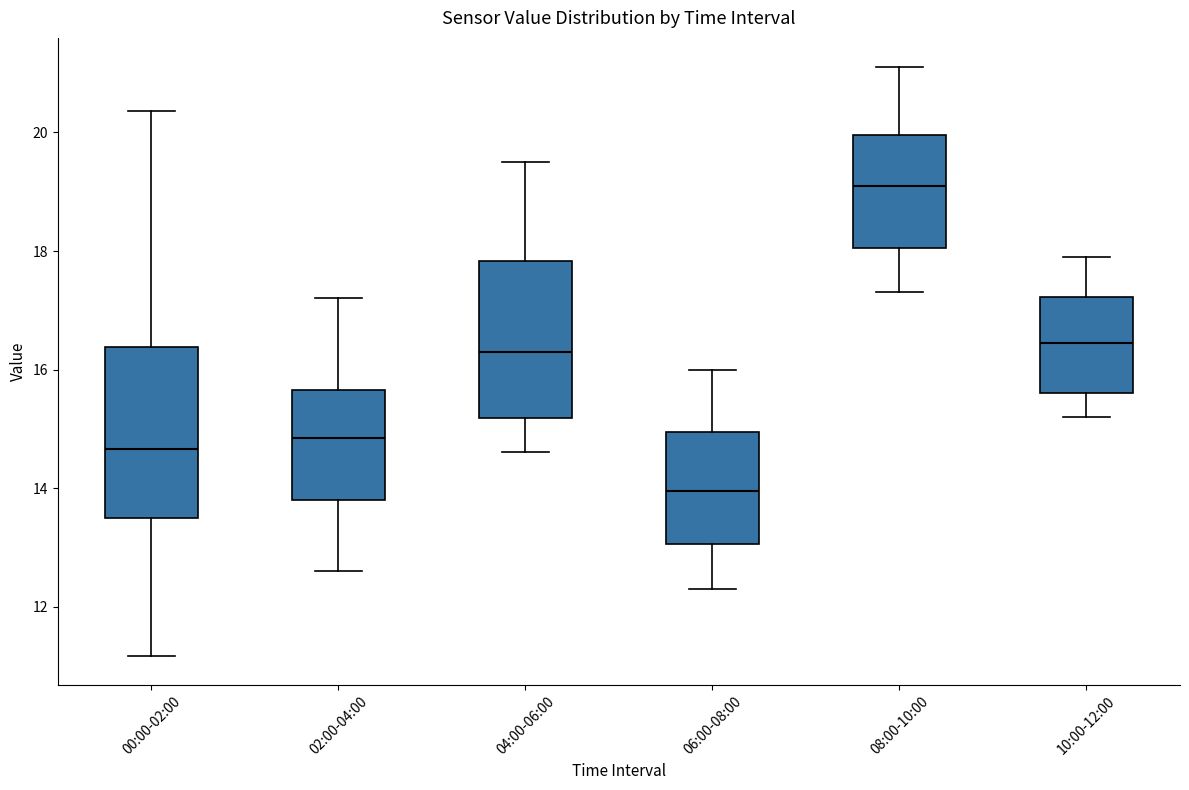

Where does the upper whisker of the box for 04:00-06:00 end on the y-axis? The values are not printed on the chart, so give them approximately, as read against the axis.

19.6